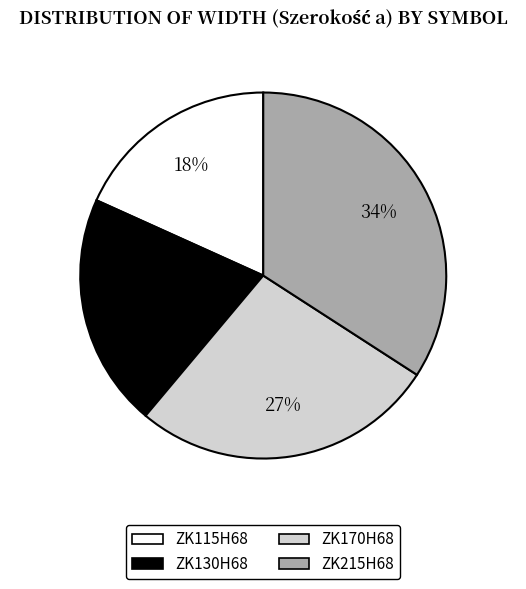

Rank the categories by value from highest to lowest.

ZK215H68, ZK170H68, ZK130H68, ZK115H68